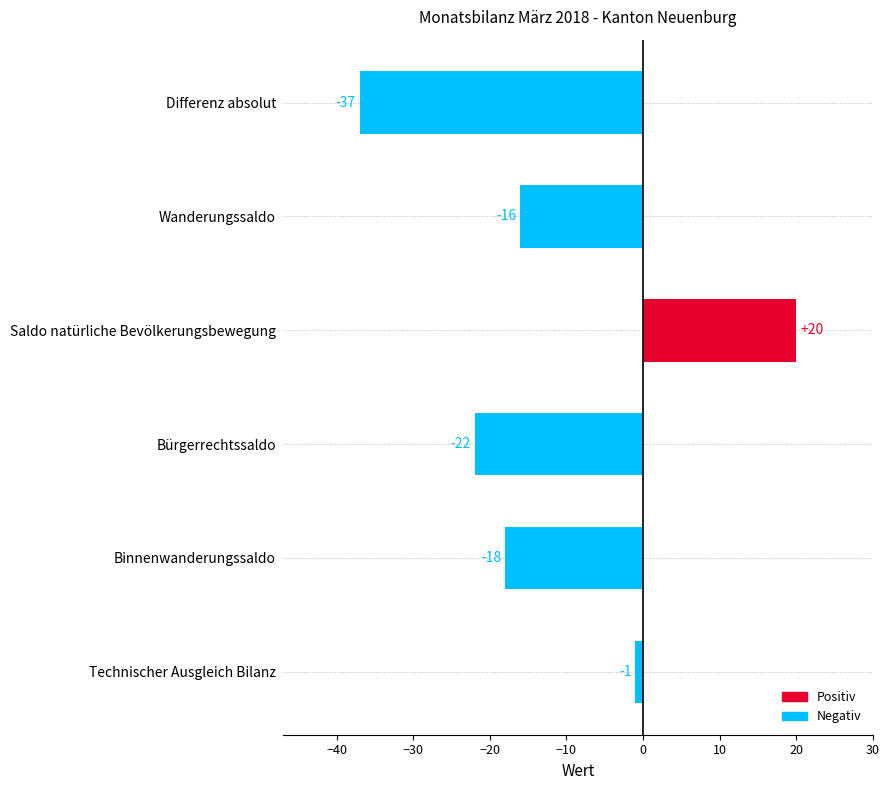

List the labels in order of value, smallest first.

Differenz absolut, Bürgerrechtssaldo, Binnenwanderungssaldo, Wanderungssaldo, Technischer Ausgleich Bilanz, Saldo natürliche Bevölkerungsbewegung